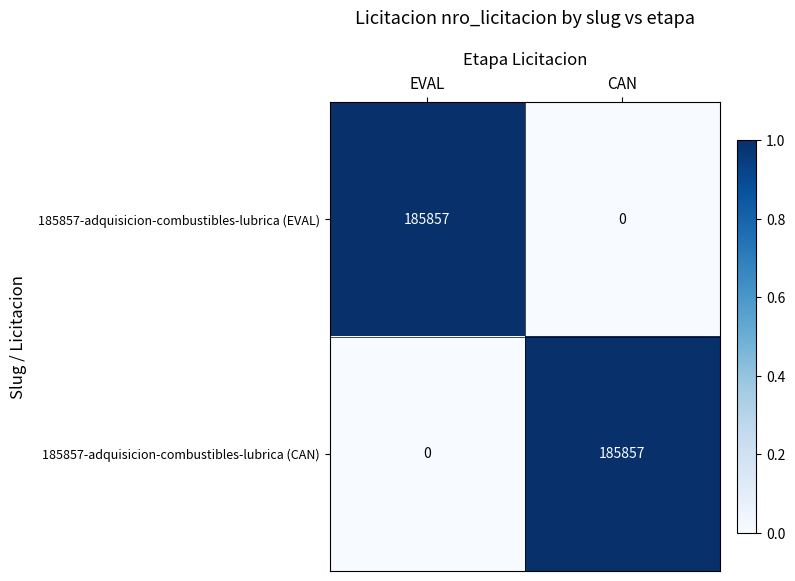

Is it true that 185857-adquisicion-combustibles-lubrica (EVAL) equals 0 at CAN?

True